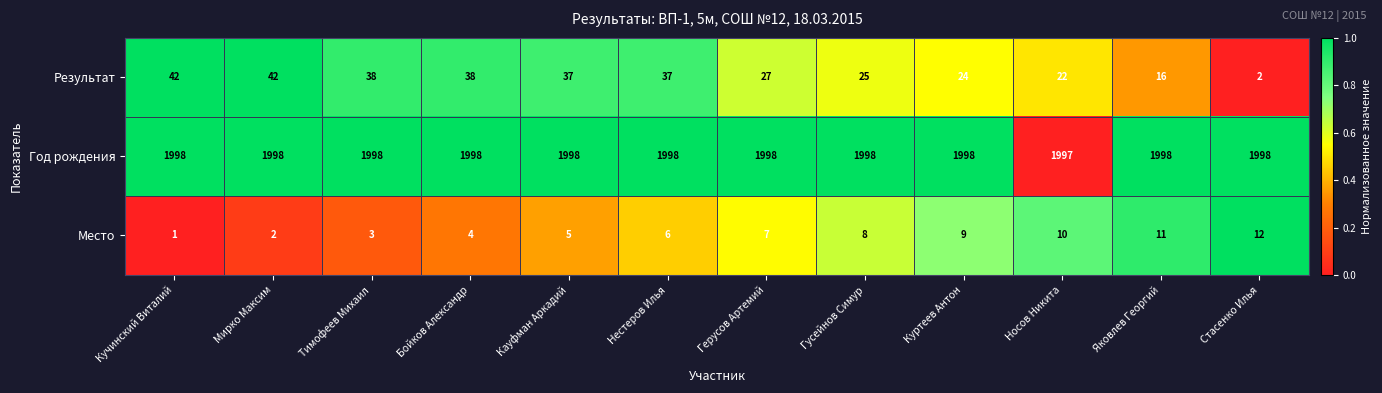

What is the difference between the highest and lowest values at Куртеев Антон?

1989